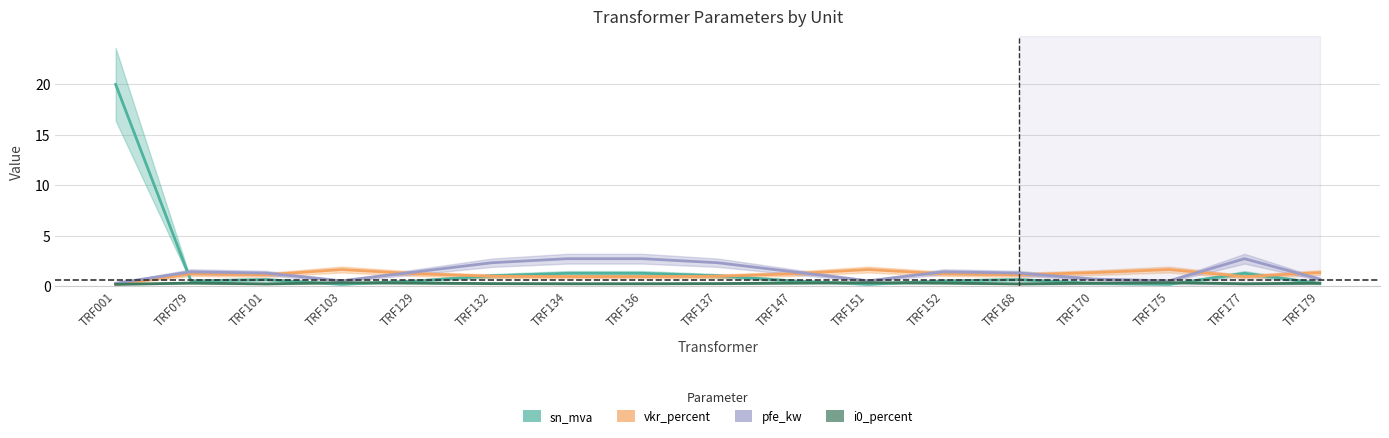

At which category does vkr_percent reach its first local valley?

TRF101